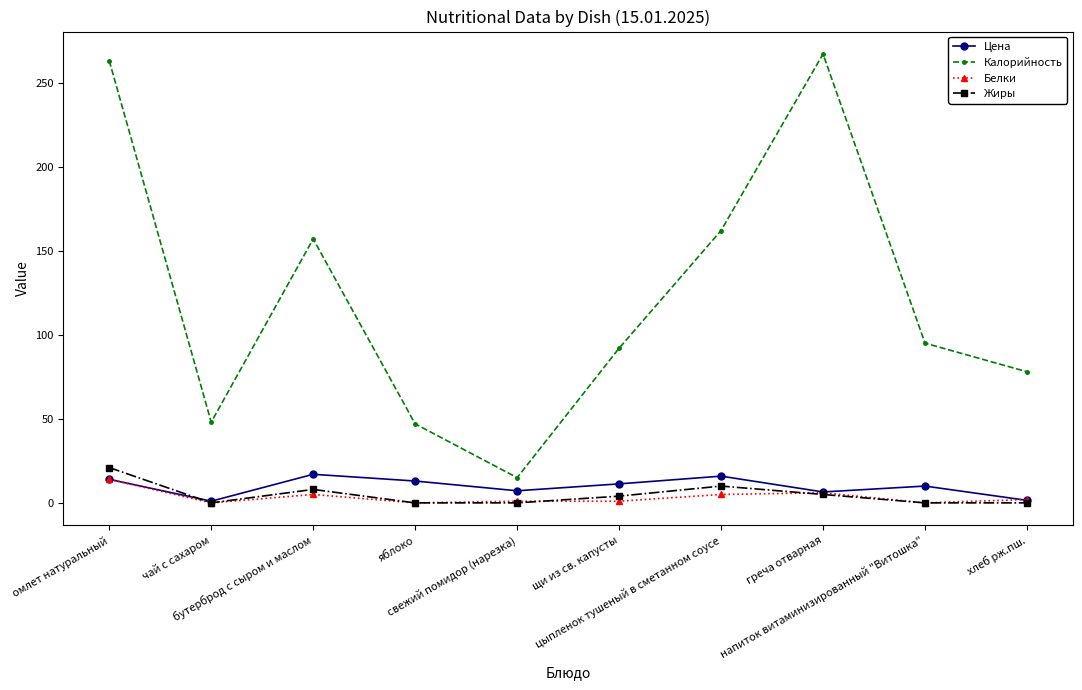

True or false: Калорийность and Жиры intersect in this chart.

False